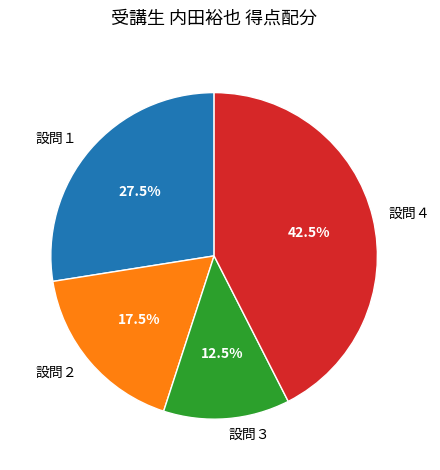

Between 設問４ and 設問３, which is larger?

設問４